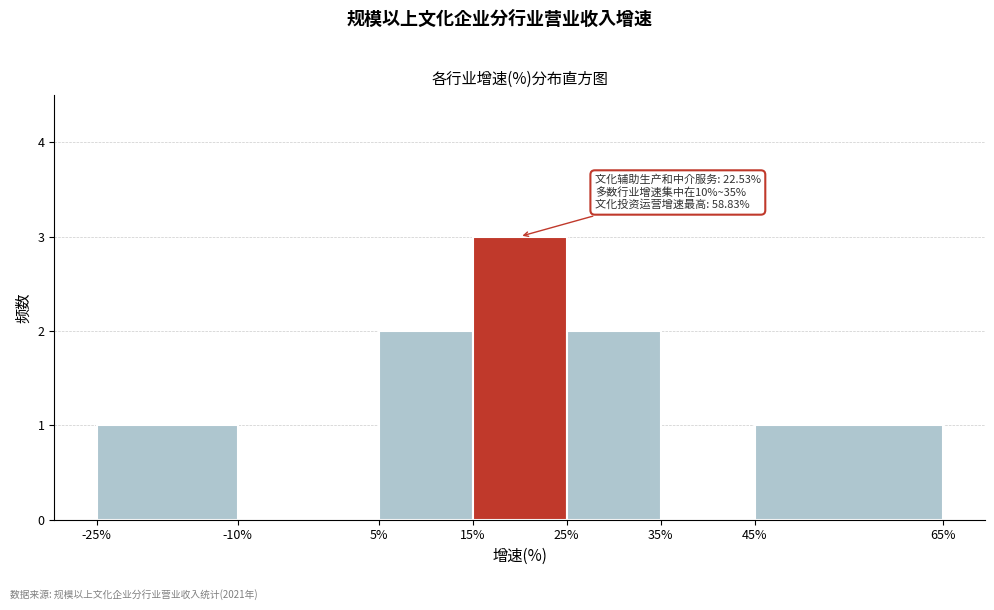

Over which range of the x-axis is the bar tallest?

15% to 25%